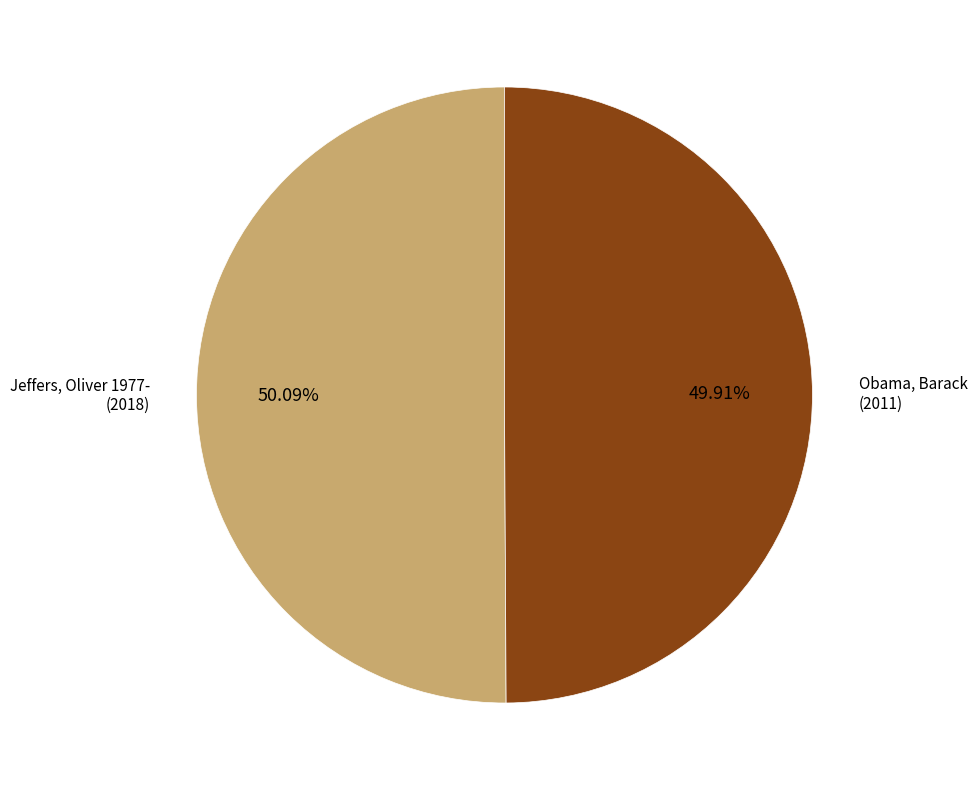

Does any single category account for the majority?

Yes